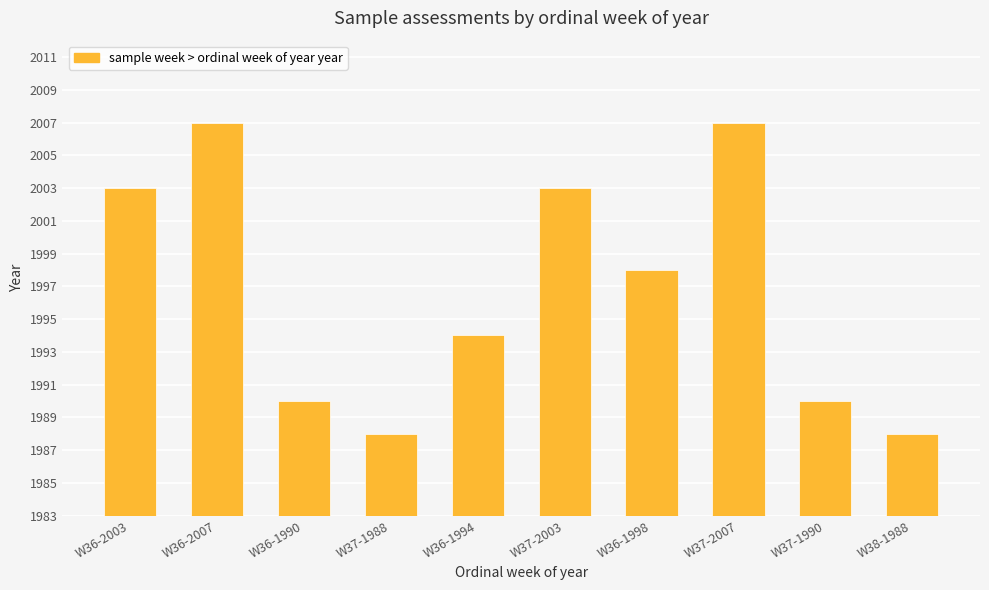

What is the value of the 7th bar from the left?

1998